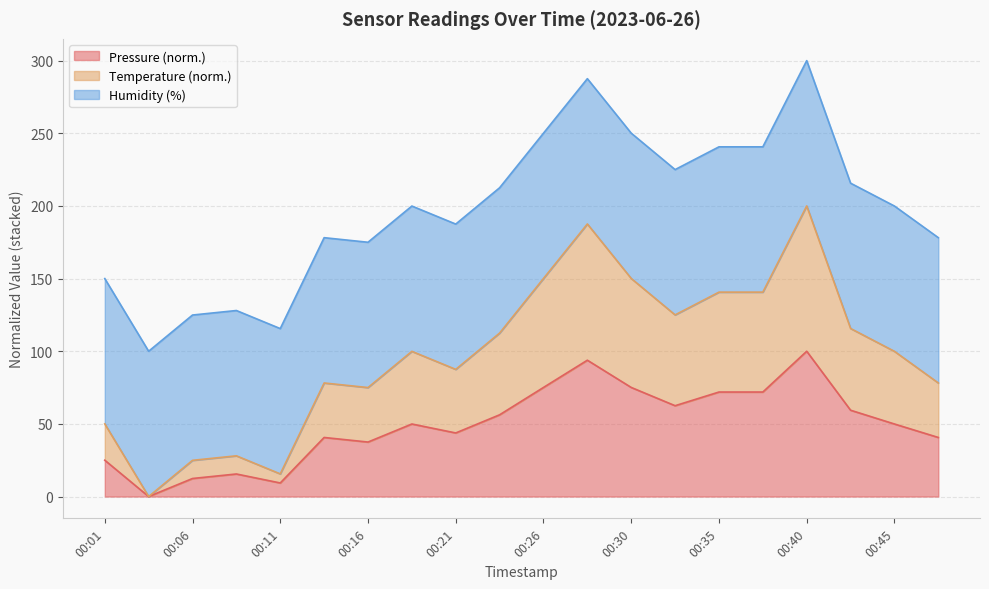

Is the value of pressure at 00:33 greater than the value of temperature at 00:38?

No